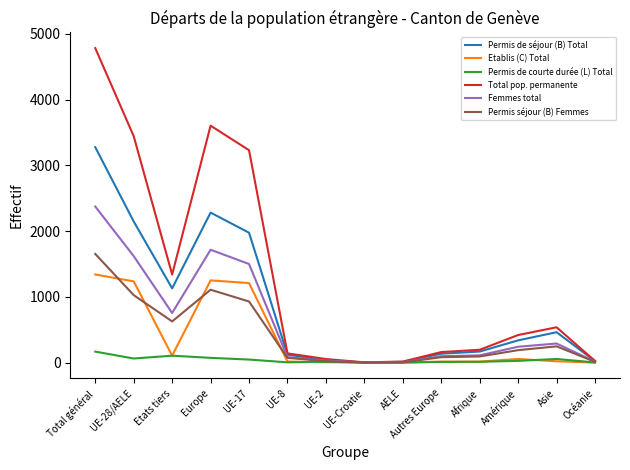

What is the maximum value for Permis de courte durée (L) Total?

167